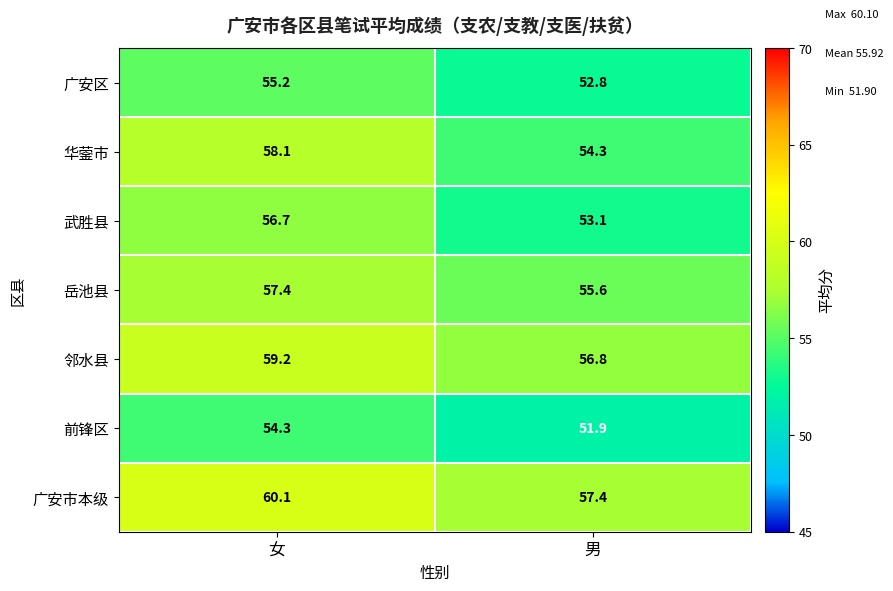

What is the approximate value of 广安区 at 男?

52.8